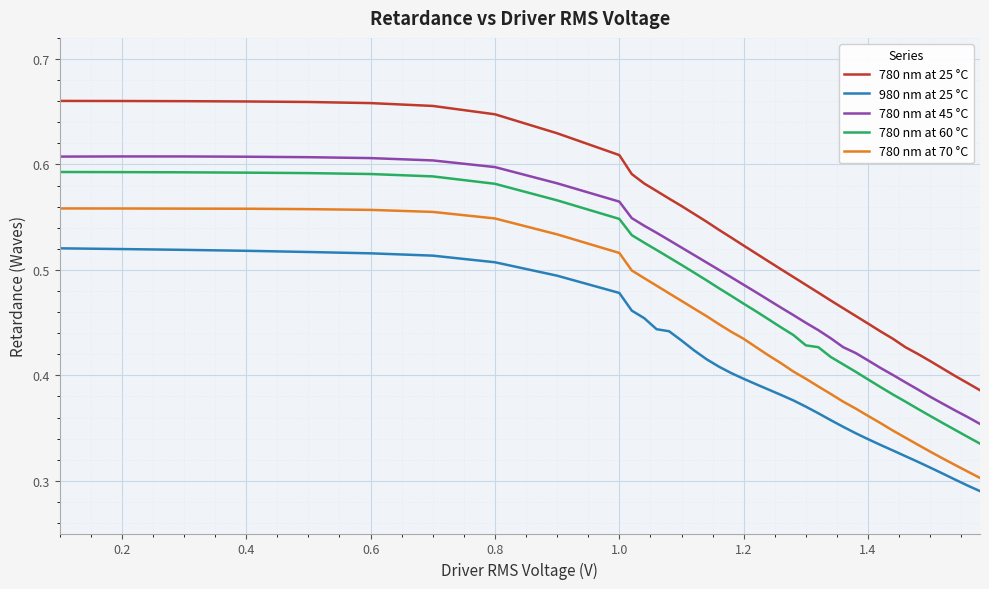

Which series has the widest spread of values?

780 nm at 25 °C